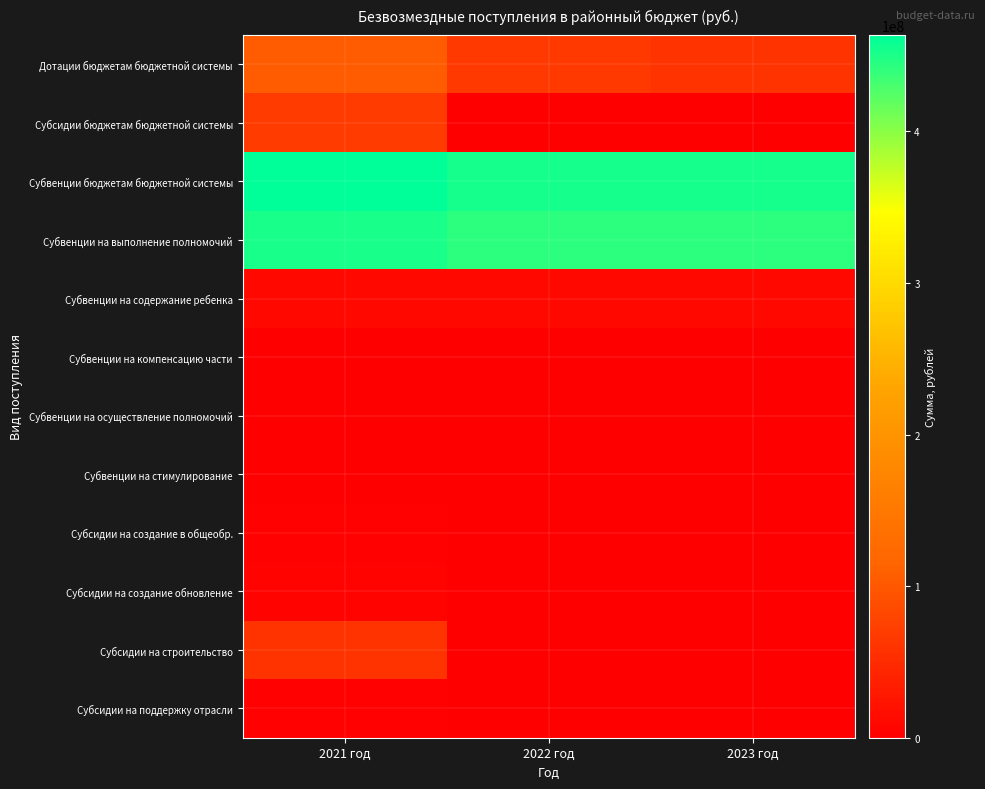

Which category has the highest value across all series?

2021 год